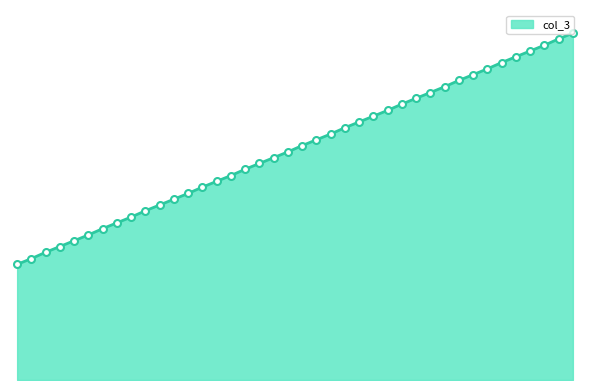

Is this an area chart (filled region under the line)?

Yes